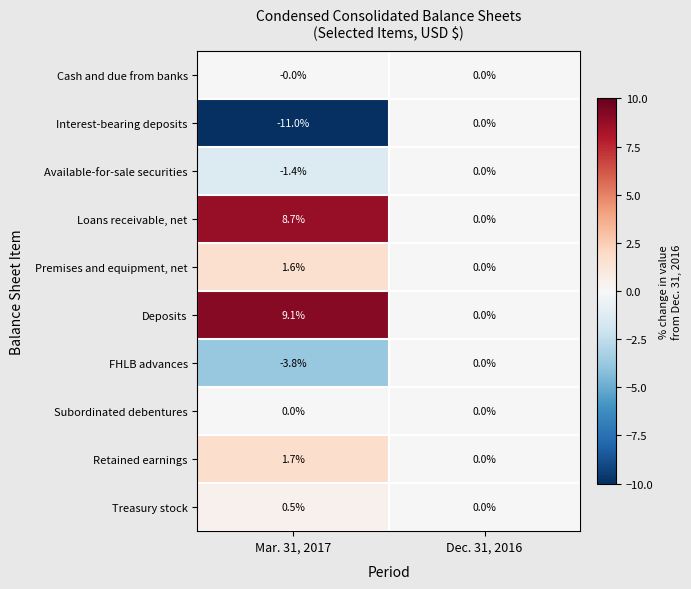

What is the difference between the maximum and minimum values in the Deposits series?

9.1